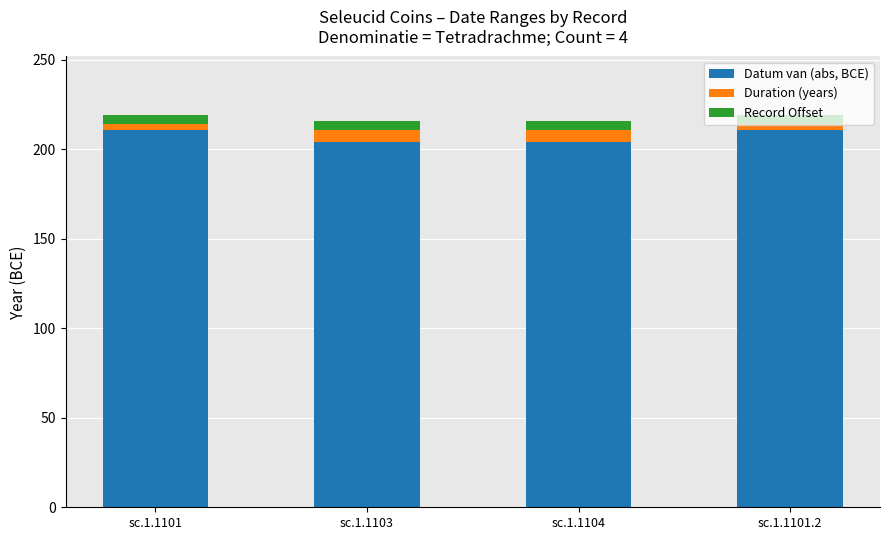

What is the maximum value for Datum van (abs, BCE)?

211